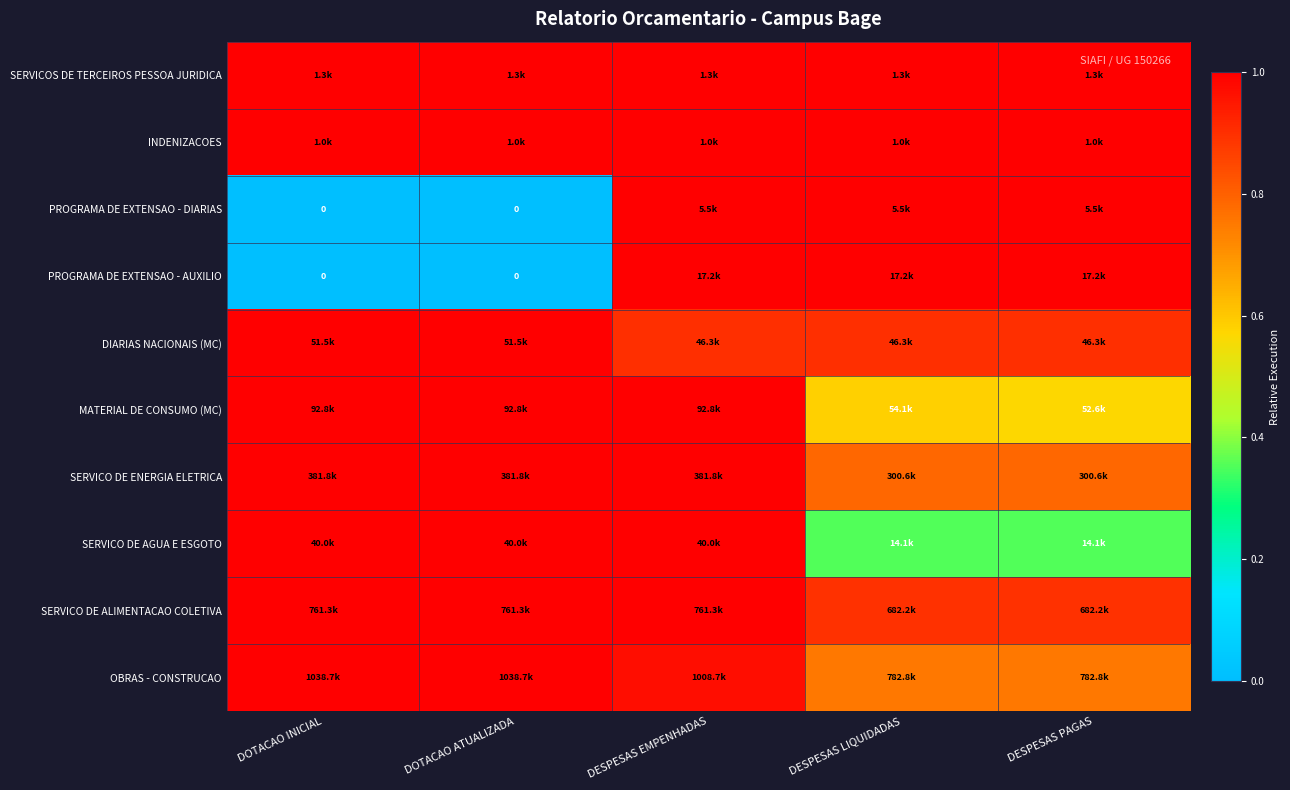

What is the greatest value displayed?

1.0